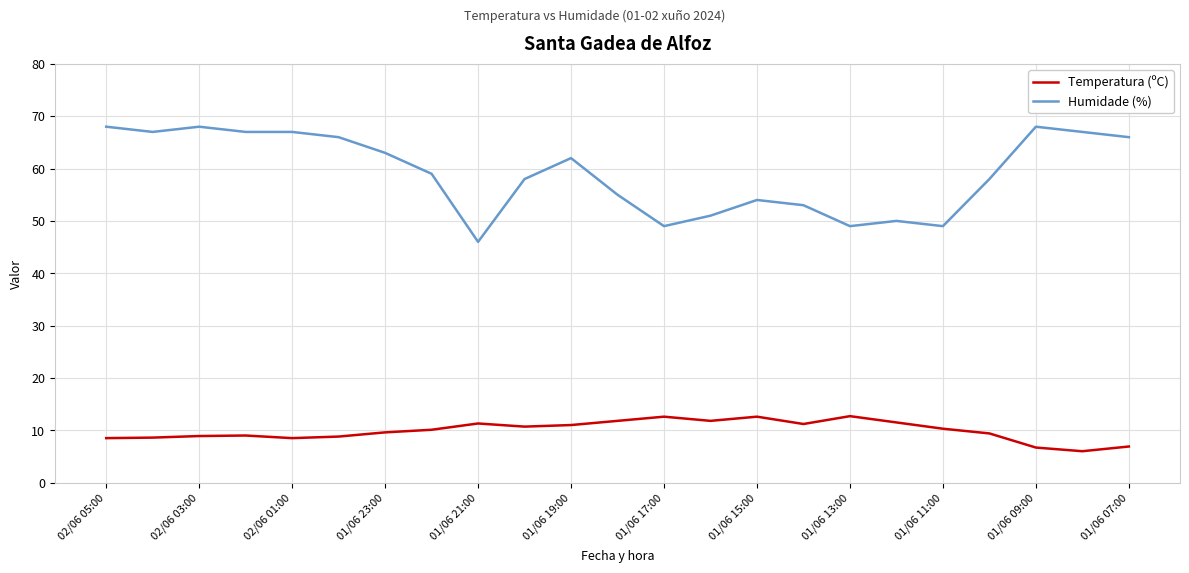

How many lines are shown in the chart?

2